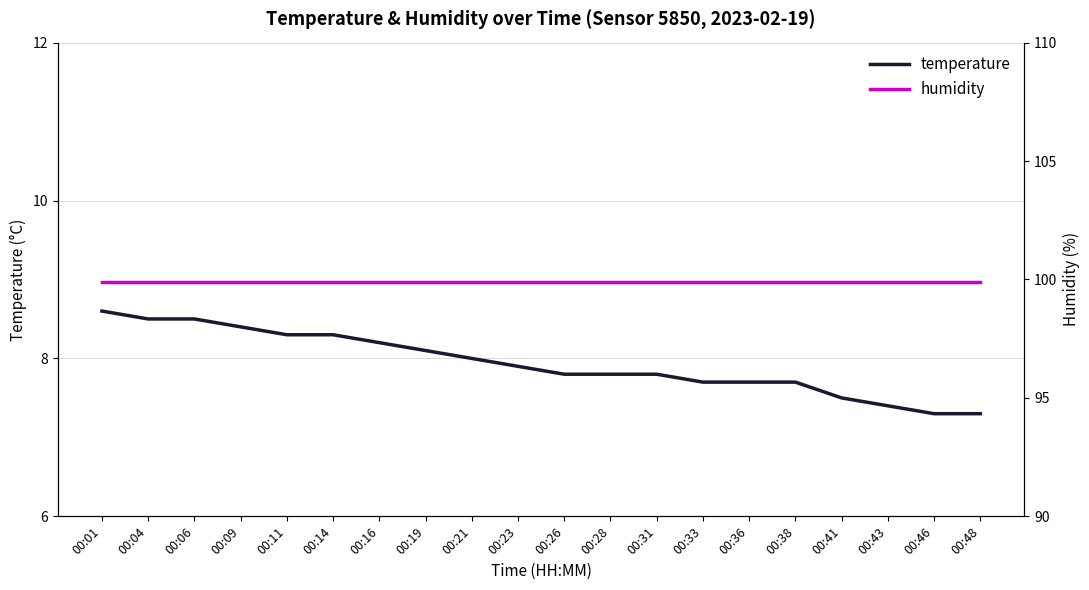

What is the total value across all series at 00:16?

108.1